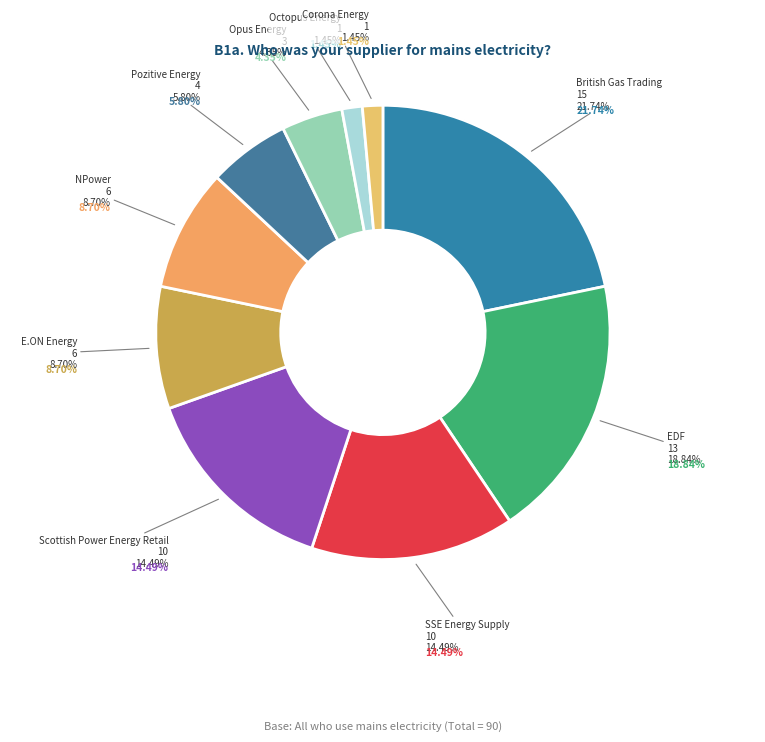

How many slices are in this pie chart?

10